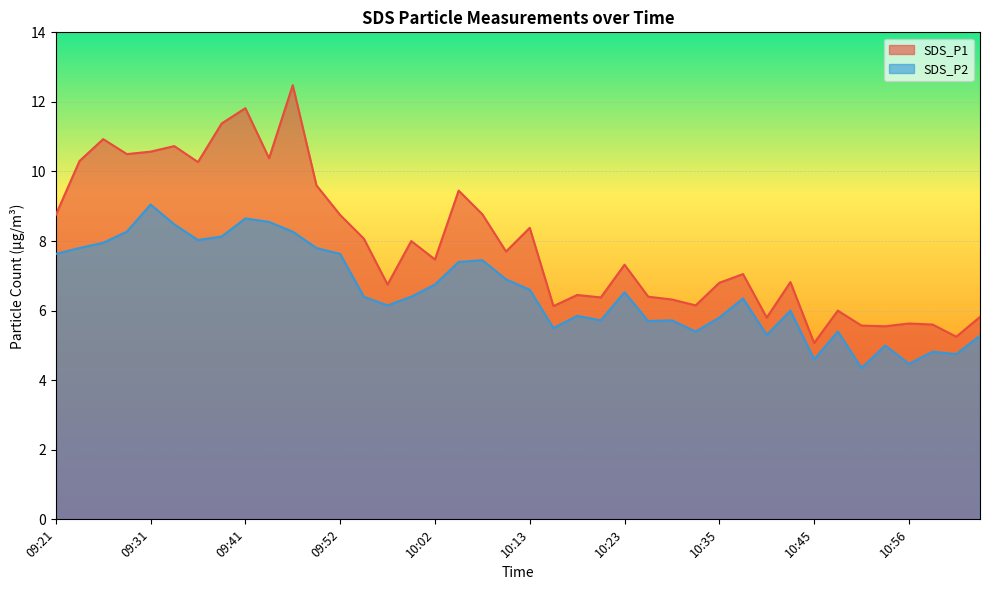

At which label does SDS_P2 first exceed 6?

09:21